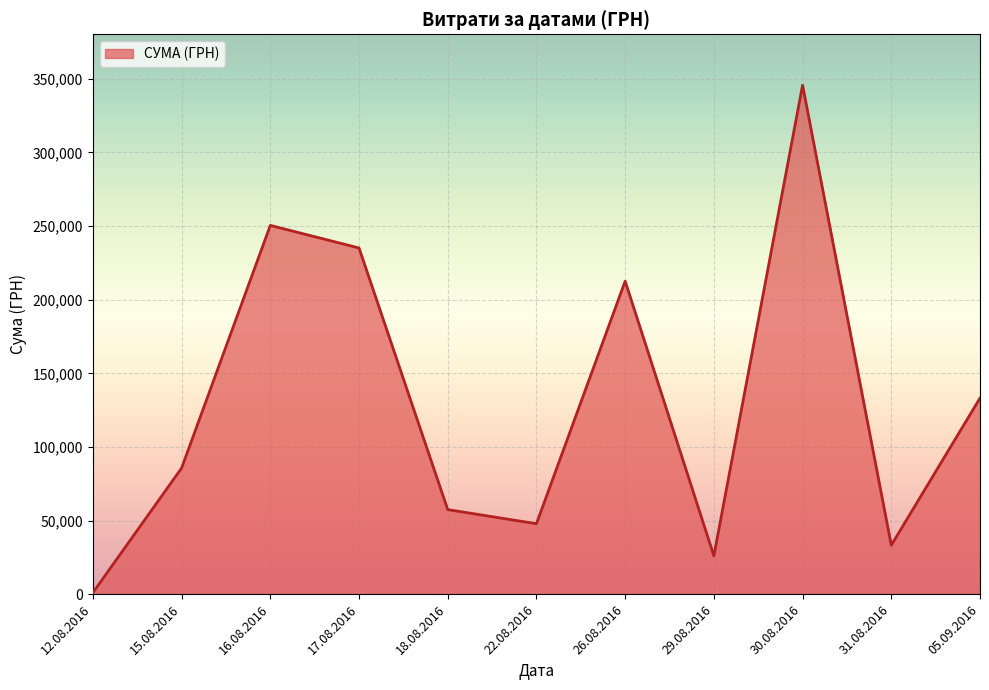

At which label is the value closest to 173342?

26.08.2016